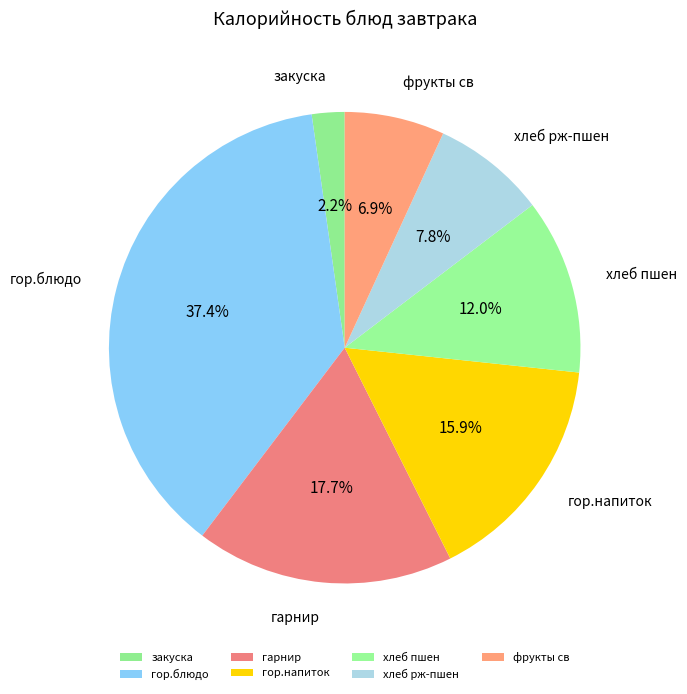

Count the number of slices in the pie.

7